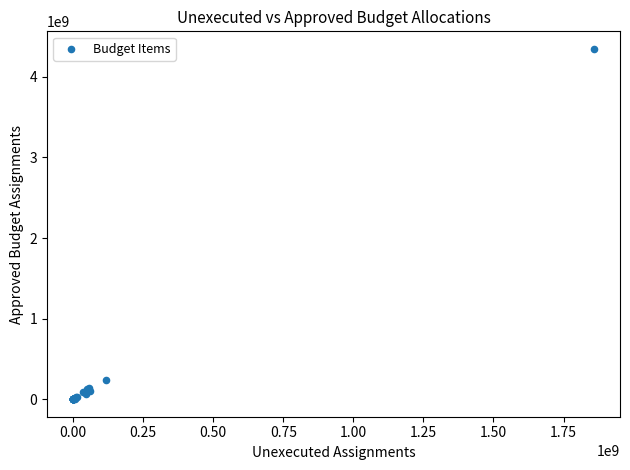

What Y value in the scatter plot is closest to 2173787773?

237606716.2